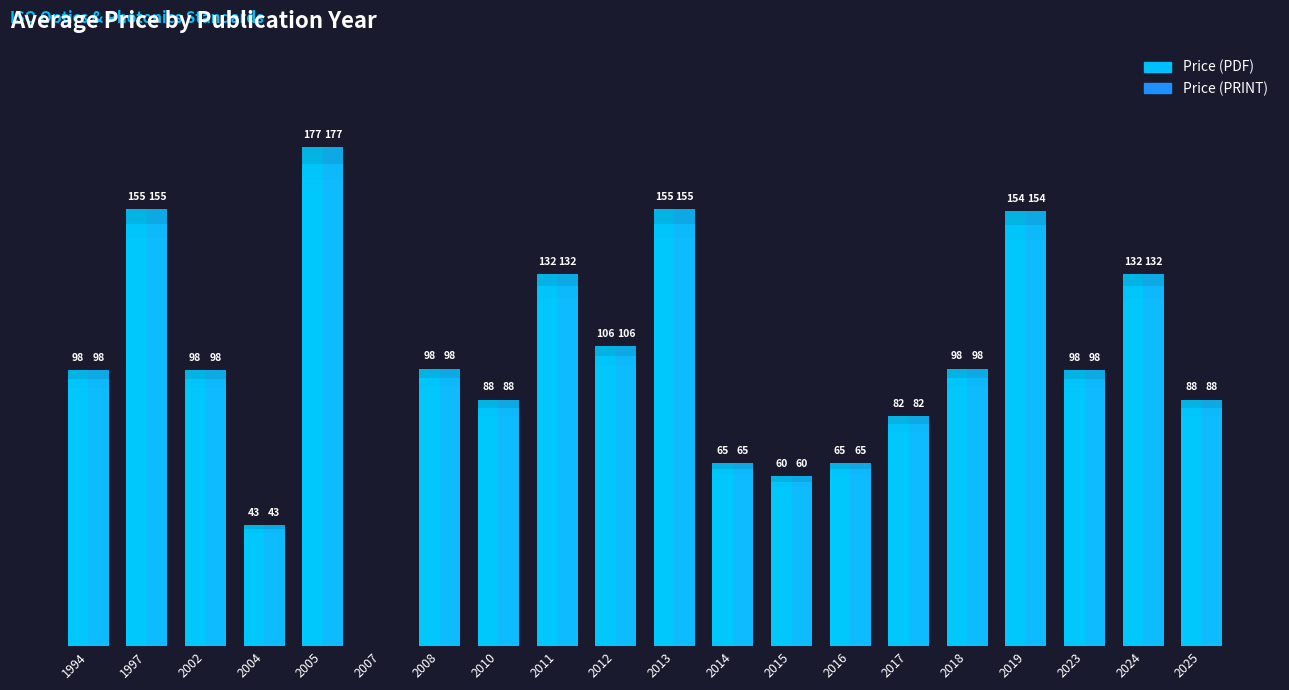

The value of Price (PDF) at 2007 is 55.1. True or false?

False